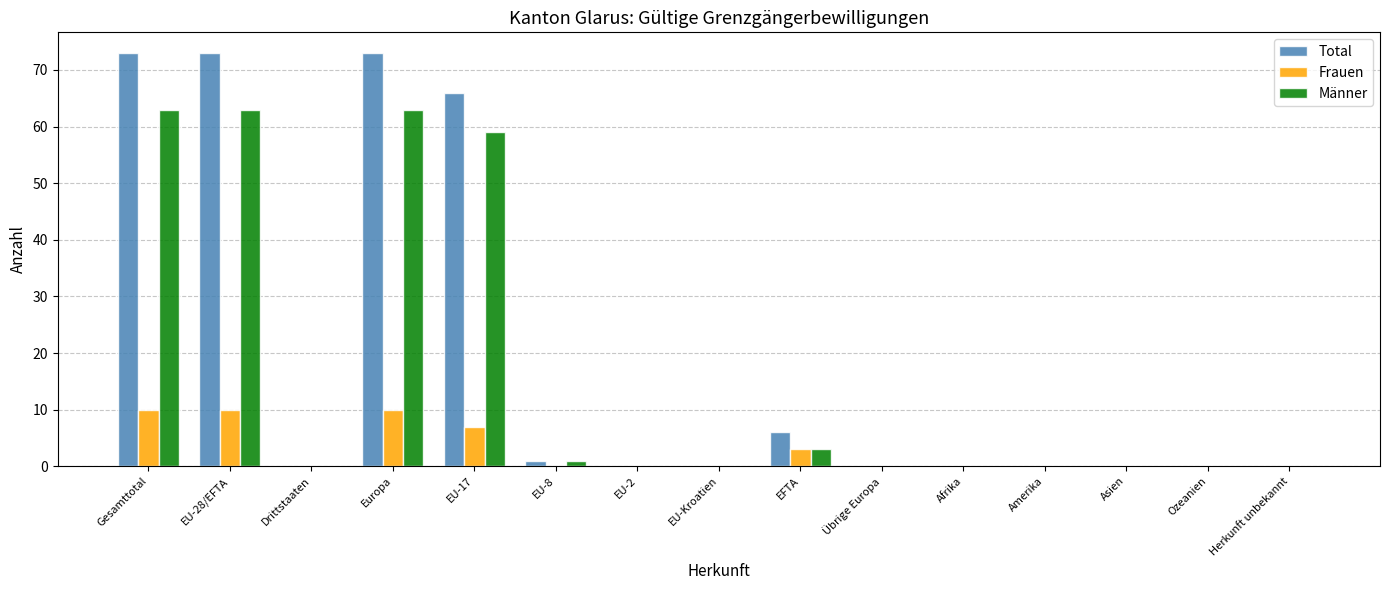

How many data points does each series have?

15